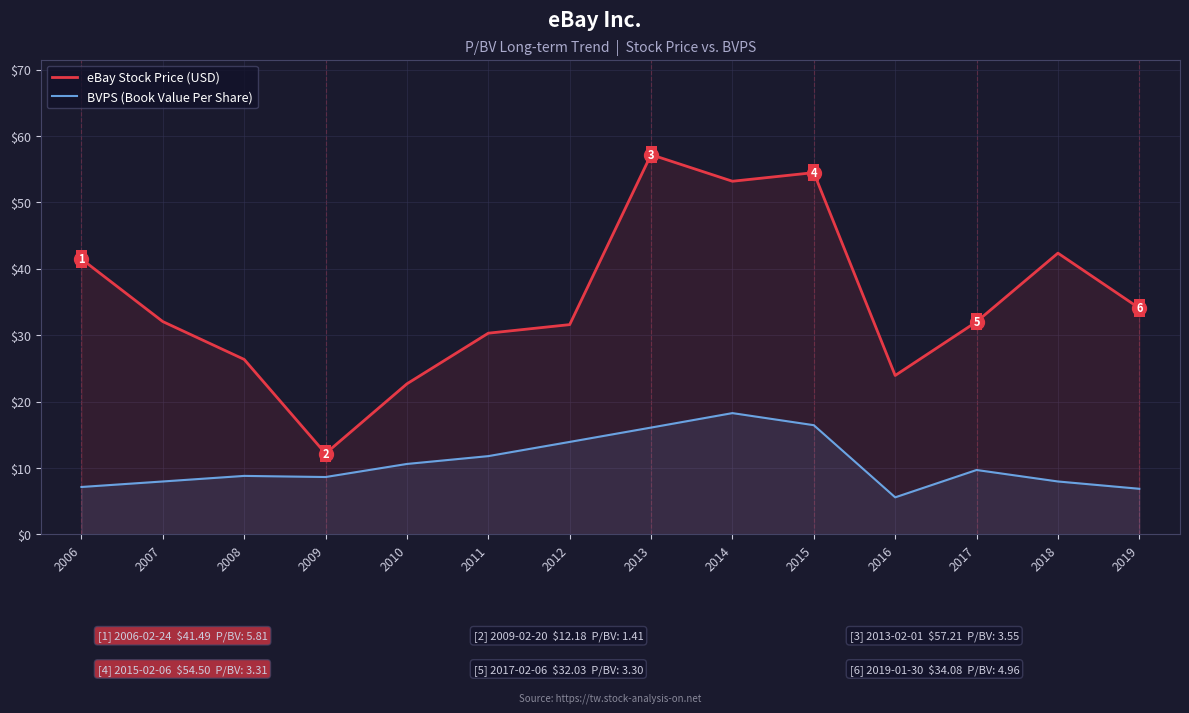

Between 2016 and 2007, which is larger?

2007